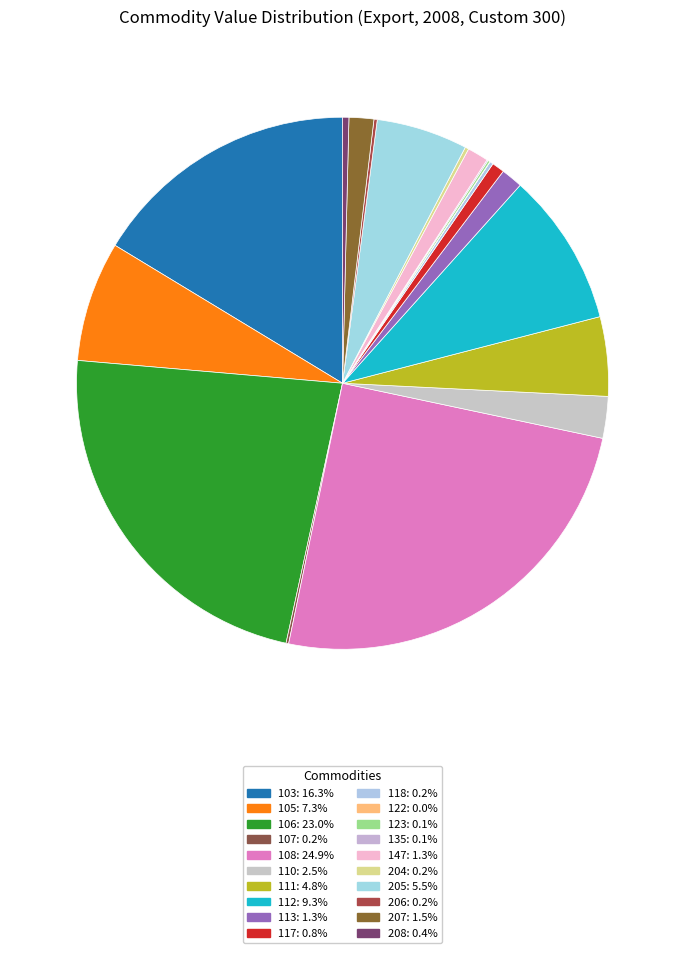

To the nearest percent, what is the average slice percentage?

5%